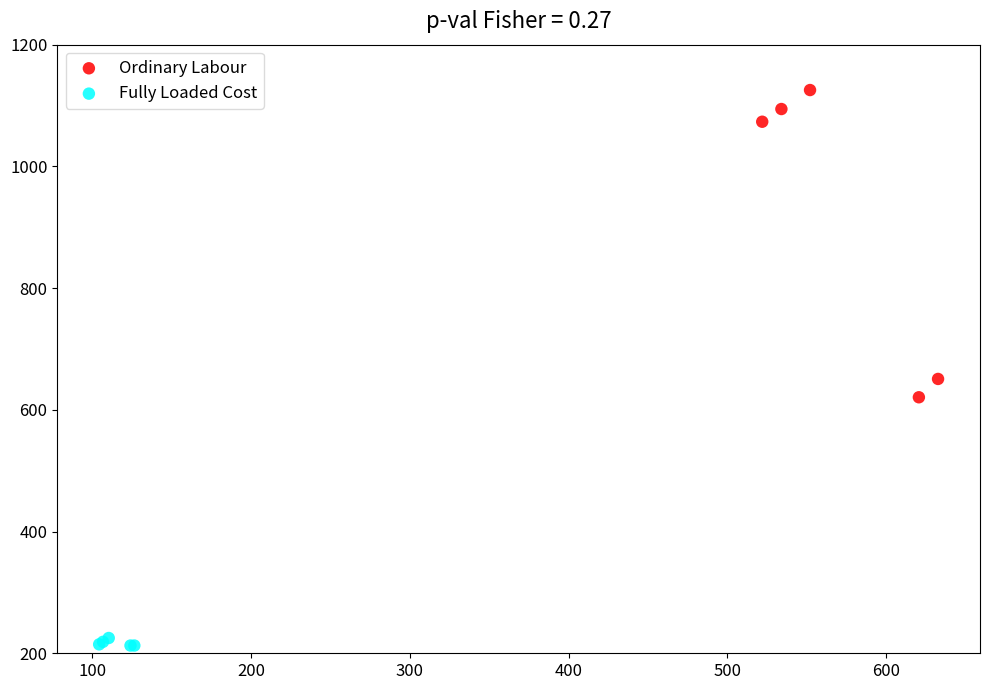

Which series reaches the minimum Y coordinate?

Fully Loaded Cost